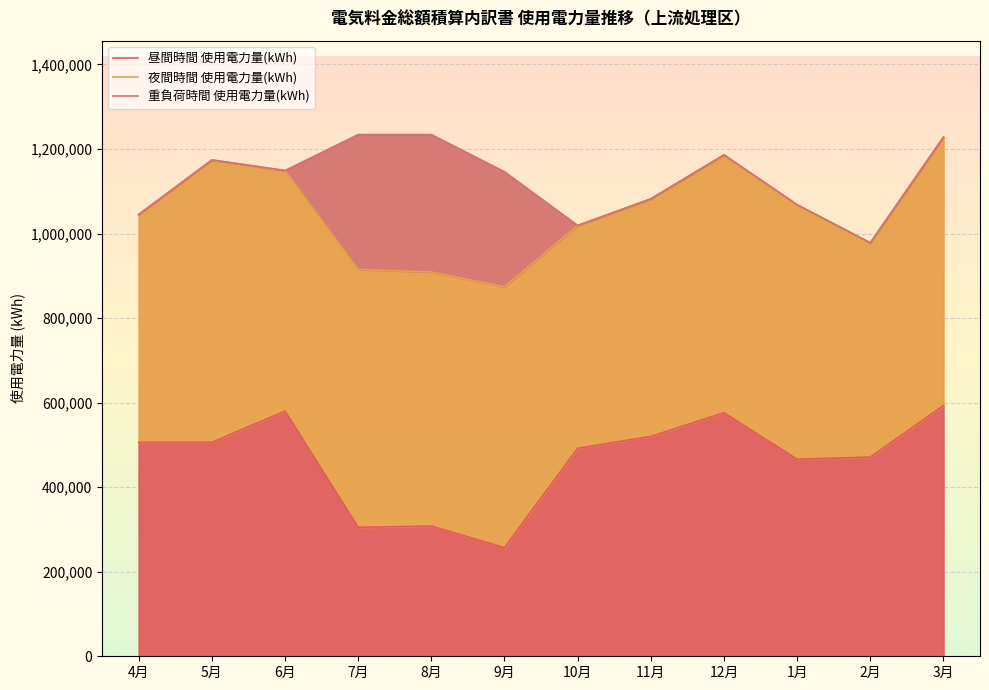

What is the difference between the maximum and second lowest values in the 昼間時間 使用電力量(kWh) series?

288000